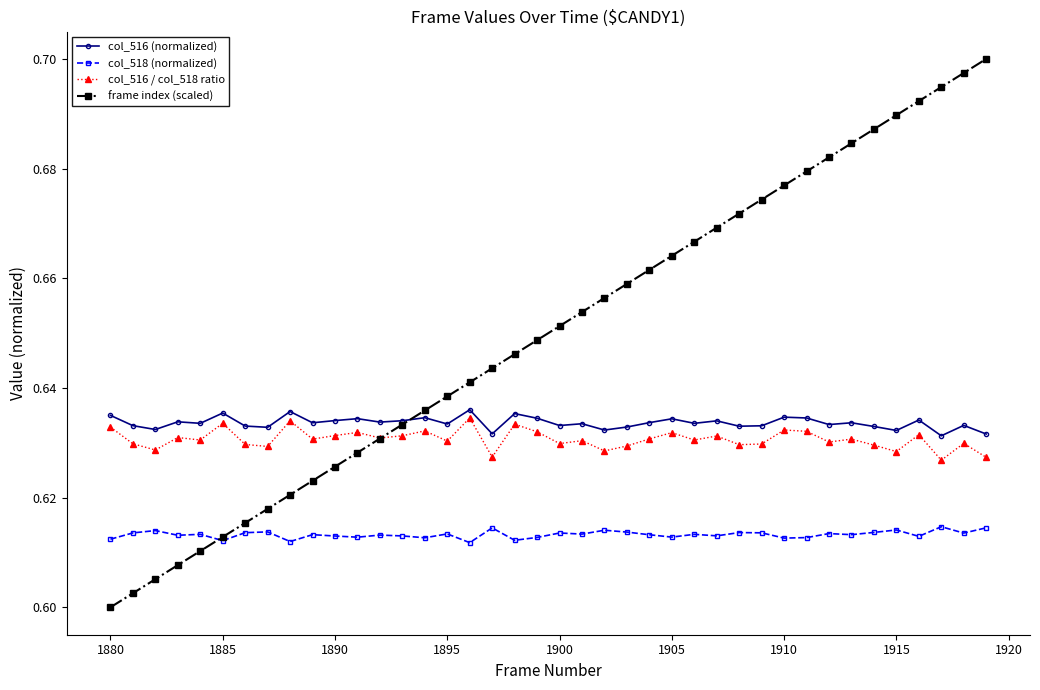

True or false: col_518 (normalized) and col_516 / col_518 ratio cross at least once.

False